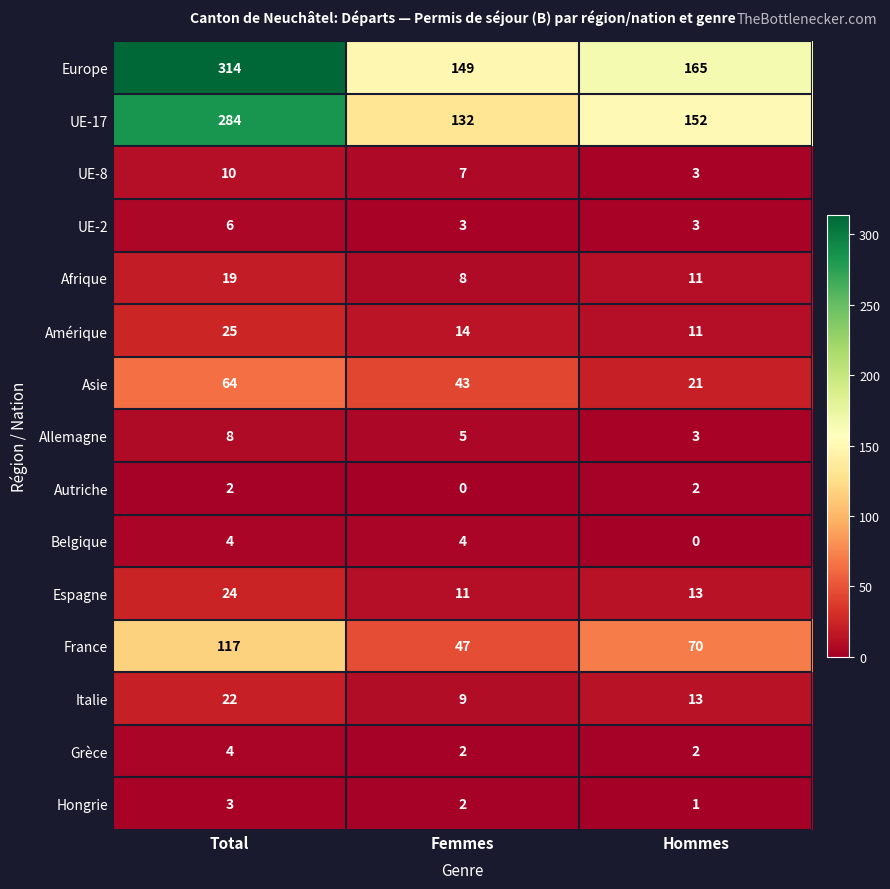

What is the approximate value of Allemagne at Total?

8